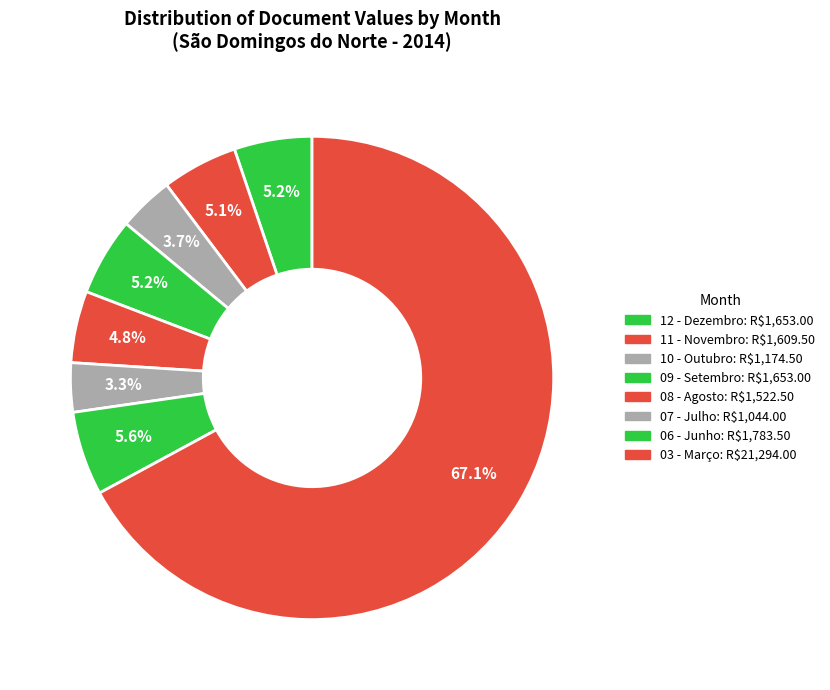

How many slices are in this pie chart?

8